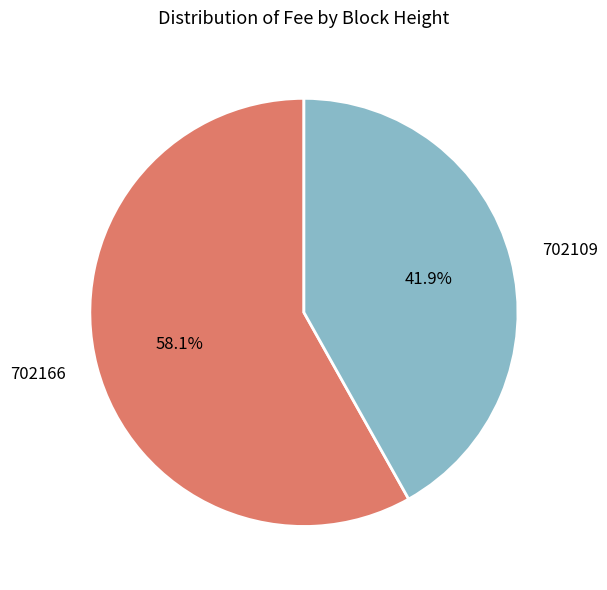

To the nearest percent, what percentage of the pie is 702109?

42%